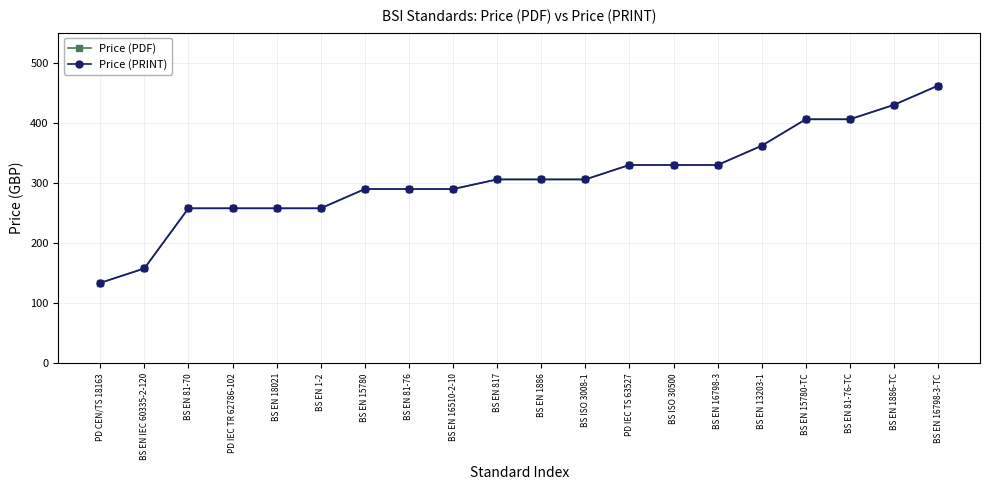

What is the label of the 5th point from the right?

BS EN 13203-1